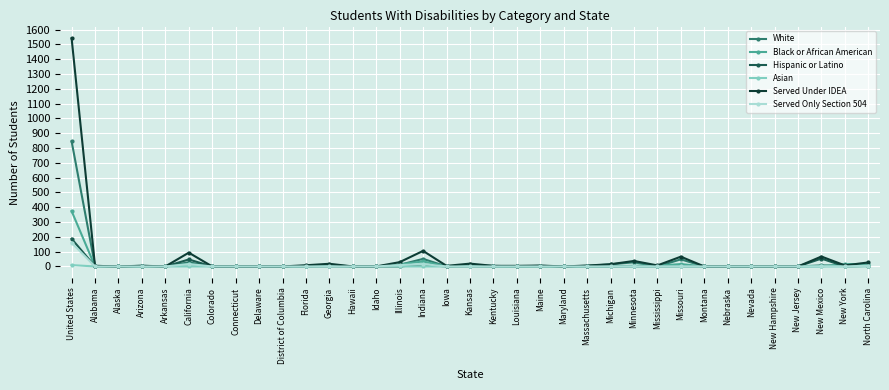

What is the maximum value shown in the chart?

1541